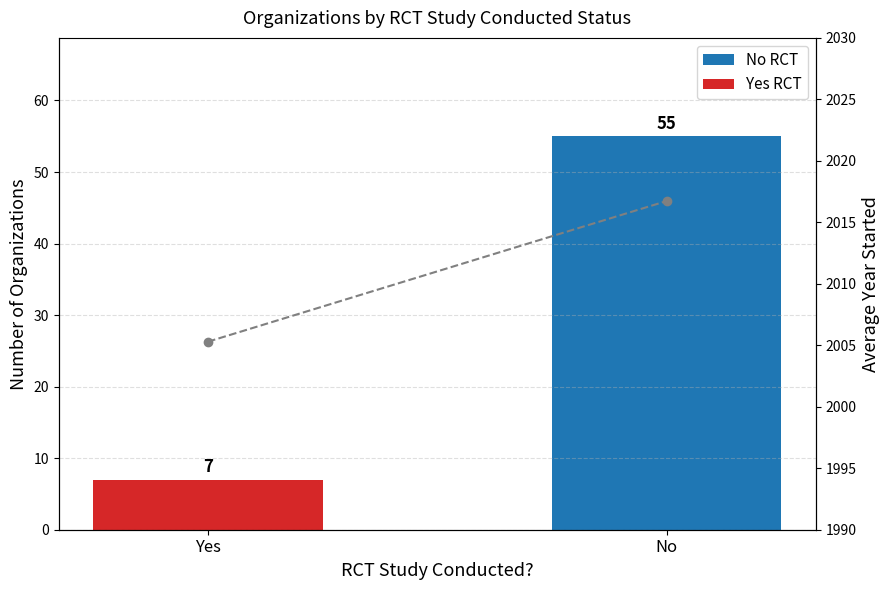

What is the total value across all series at No?

2071.7